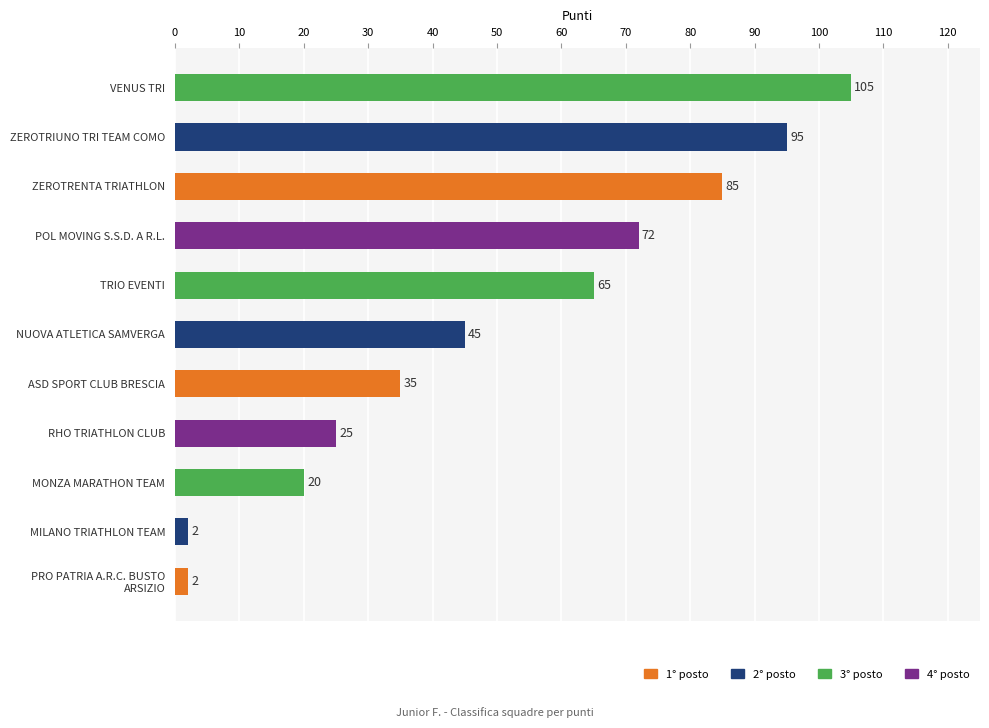

Read the value at POL MOVING S.S.D. A R.L., to the nearest 50.

50